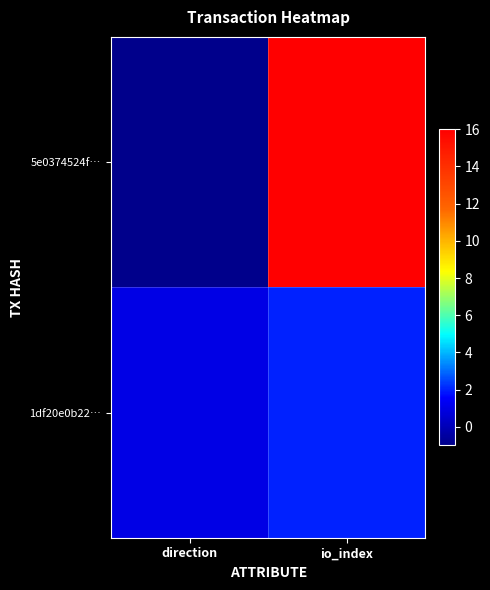

Reading right to left, transcribe all the data shown in this chart.

5e0374524f…: io_index=16	direction=-1
1df20e0b22…: io_index=2	direction=1